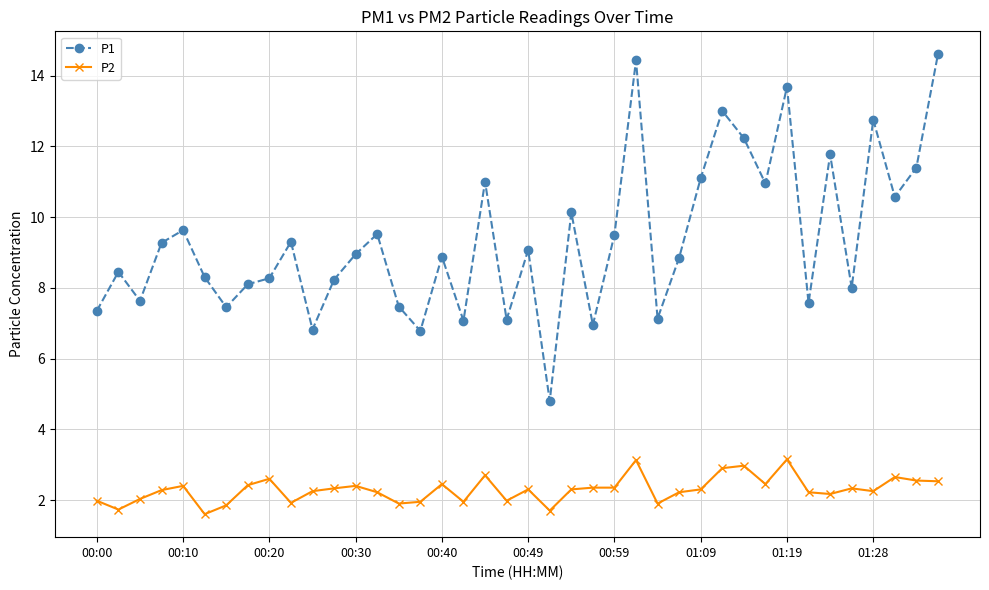

True or false: P2 and P1 cross at least once.

False